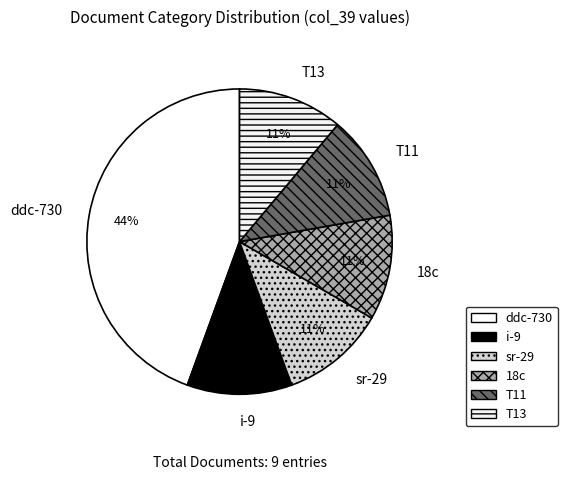

Is it true that sr-29 is 1% of the pie?

False